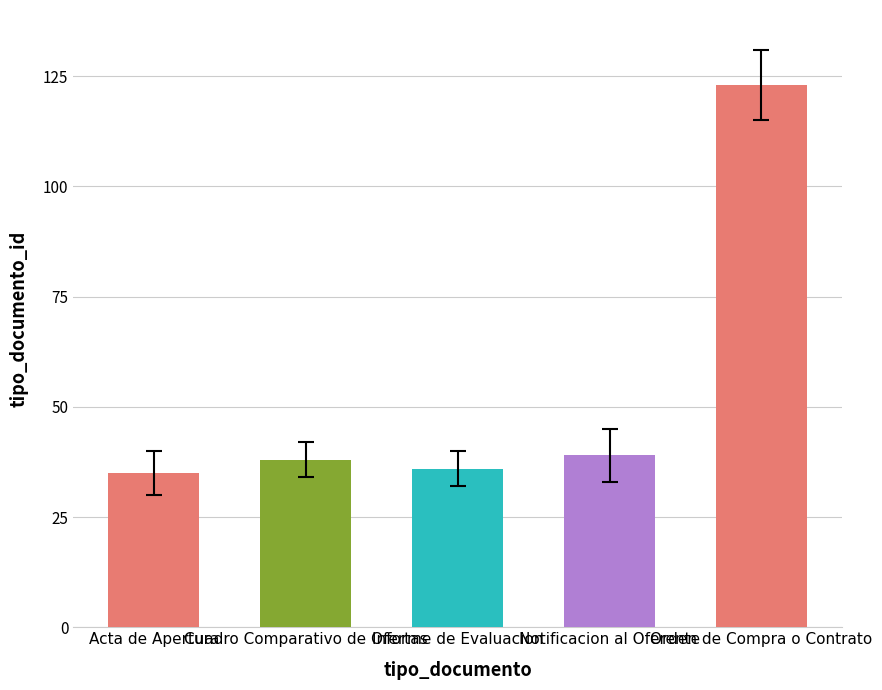

The chart shows a value of 35 at Acta de Apertura. True or false?

True